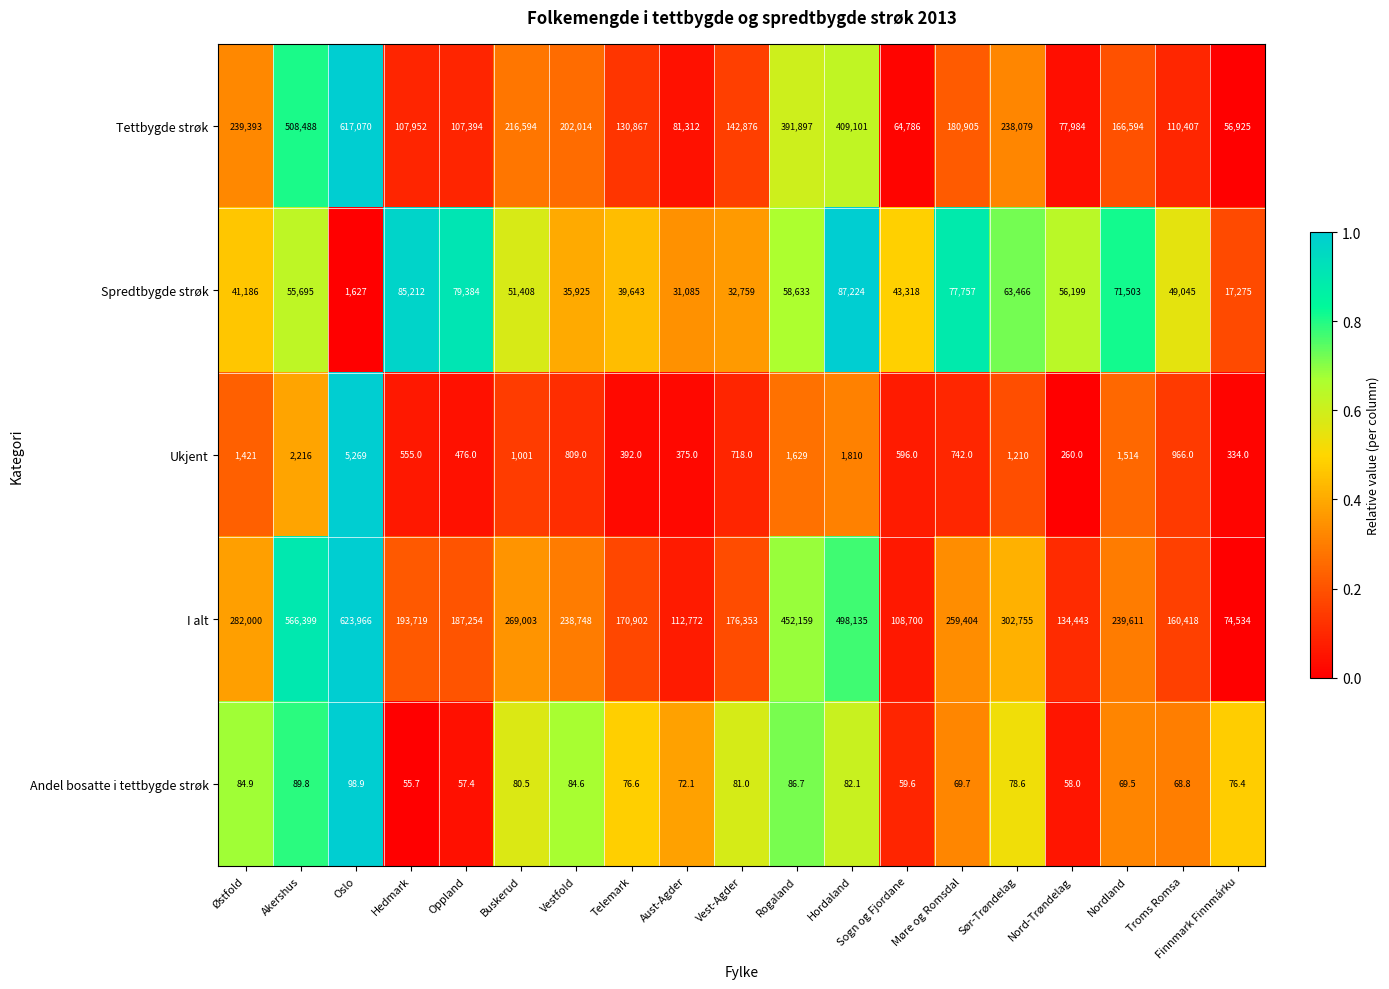

Which series has the widest spread of values?

Tettbygde strøk